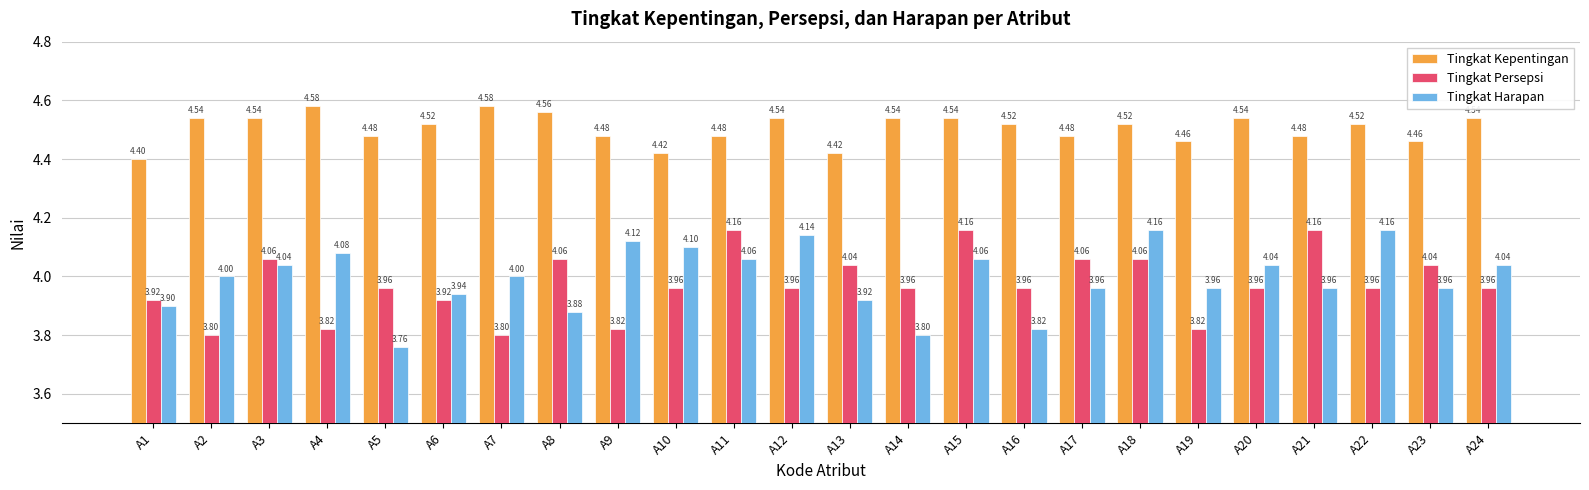

What is the total value across all series at A24?

12.5